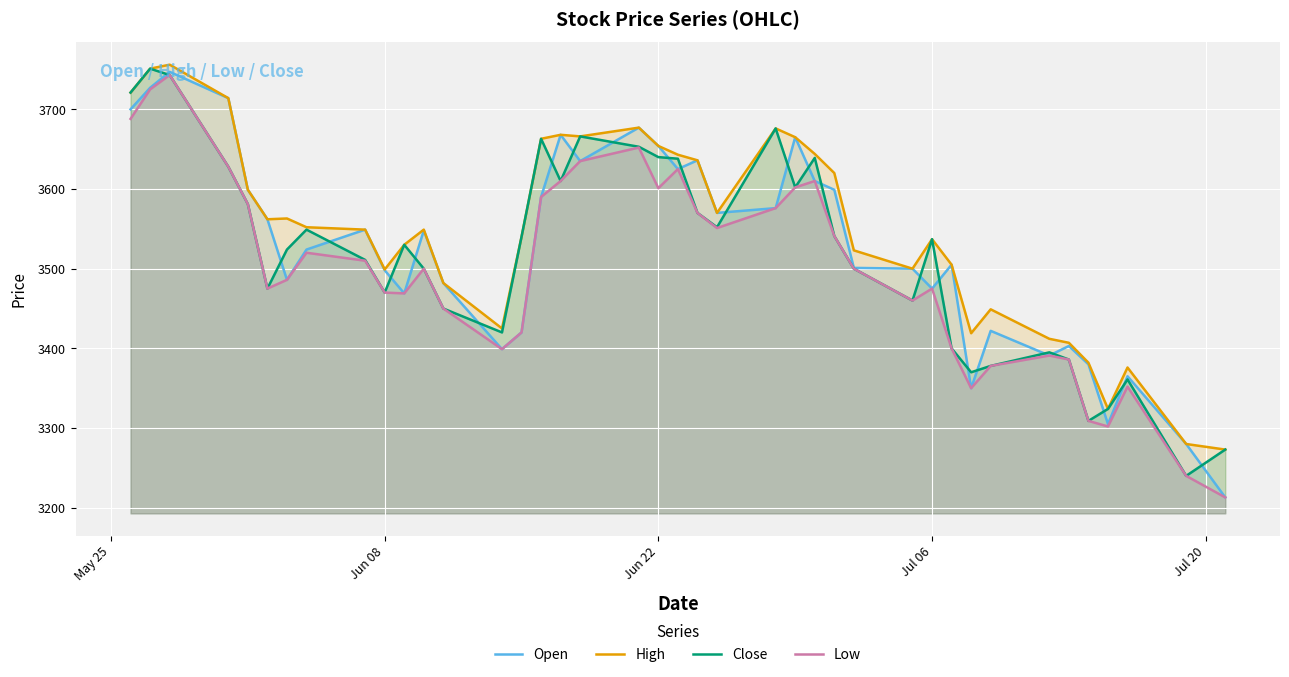

What is the maximum value shown in the chart?

3756